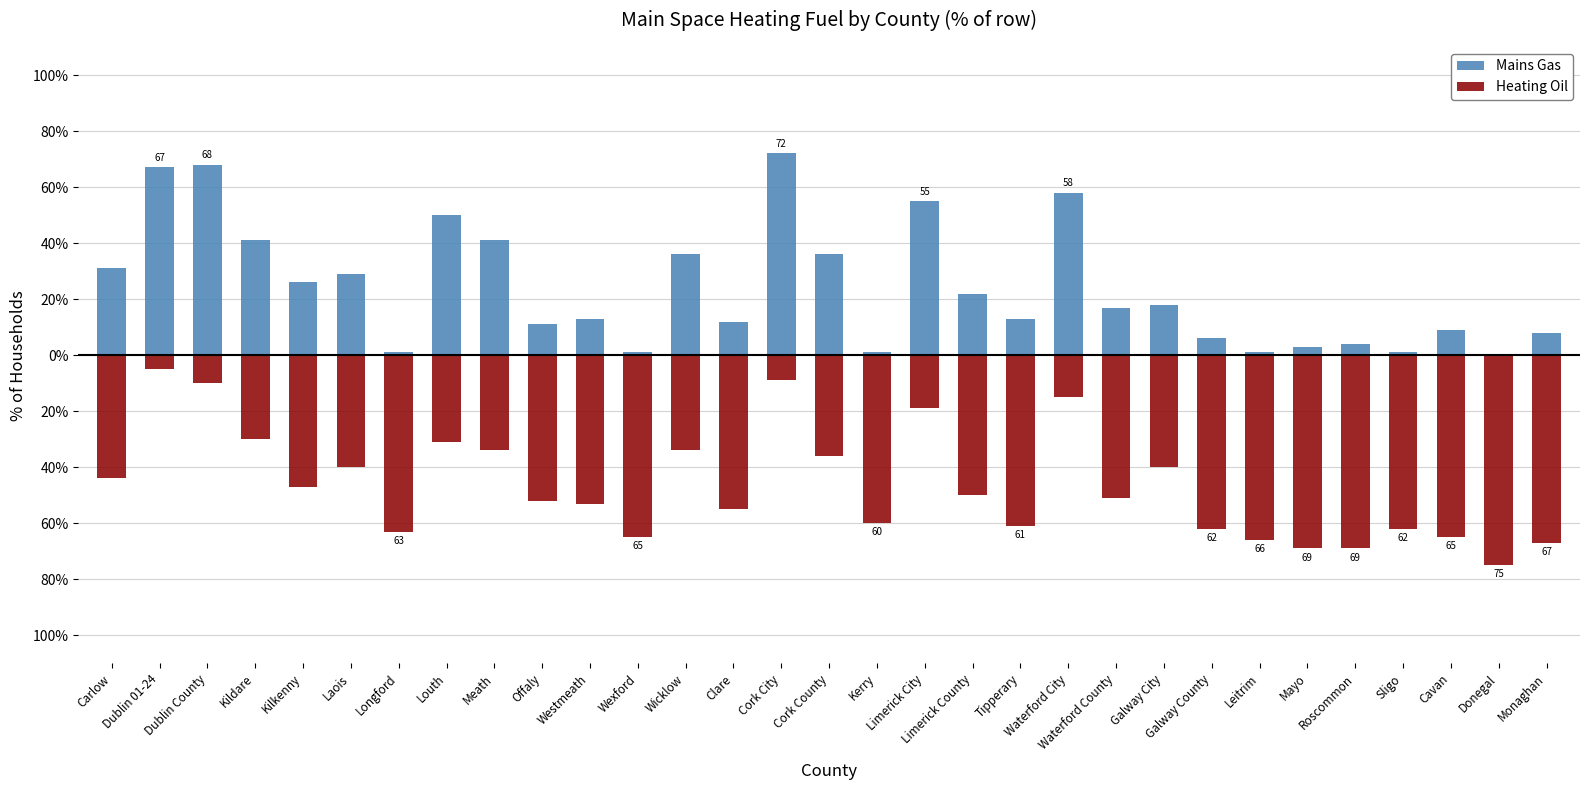

Reading right to left, transcribe all the data shown in this chart.

Mains Gas: 8	0	9	1	4	3	1	6	18	17	58	13	22	55	1	36	72	12	36	1	13	11	41	50	1	29	26	41	68	67	31
Heating Oil: -67	-75	-65	-62	-69	-69	-66	-62	-40	-51	-15	-61	-50	-19	-60	-36	-9	-55	-34	-65	-53	-52	-34	-31	-63	-40	-47	-30	-10	-5	-44